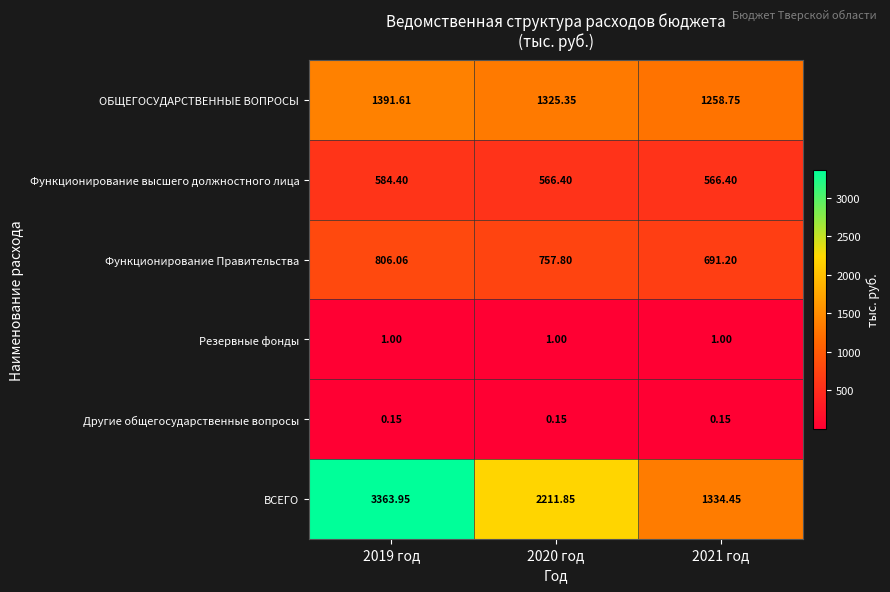

At 2021 год, list the series in order from smallest to largest.

Другие общегосударственные вопросы, Резервные фонды, Функционирование высшего должностного лица, Функционирование Правительства, ОБЩЕГОСУДАРСТВЕННЫЕ ВОПРОСЫ, ВСЕГО